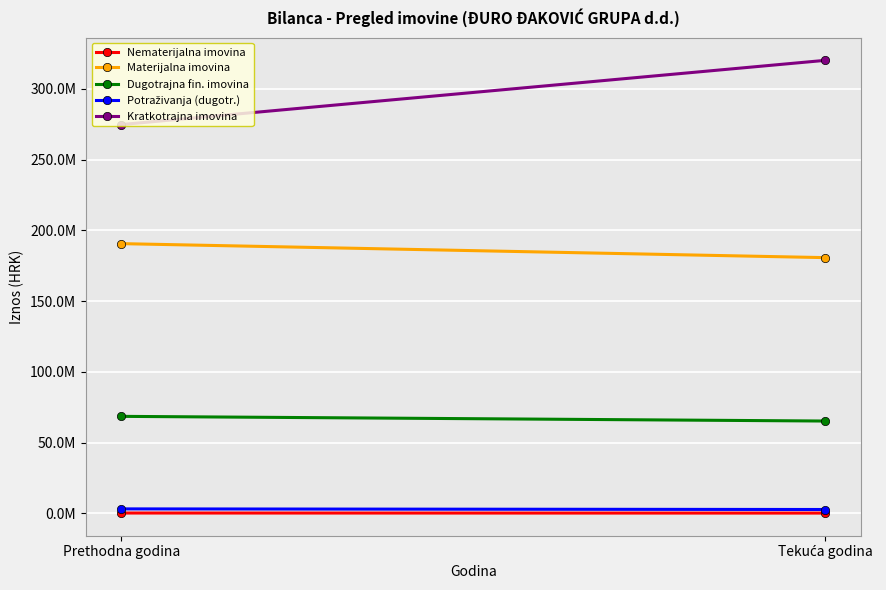

Is the value of Dugotrajna fin. imovina at Prethodna godina greater than the value of Potraživanja (dugotr.) at Prethodna godina?

Yes